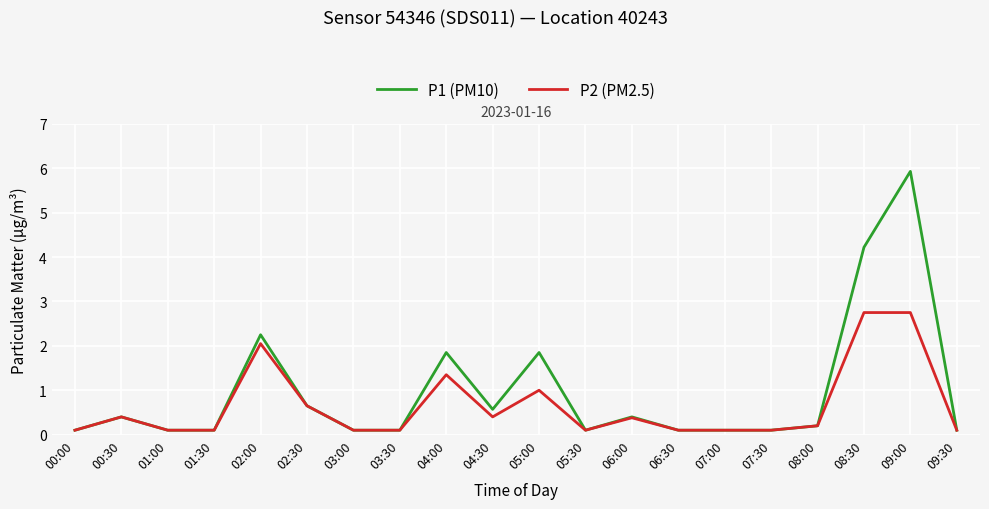

The value of P2 (PM2.5) at 04:00 is 0.9. True or false?

False